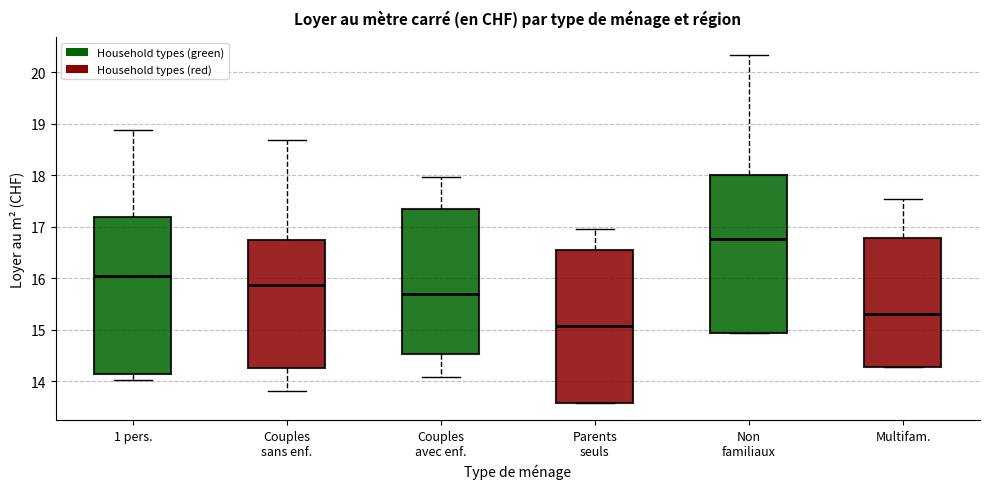

Where is the lower edge of the box for Multifam. on the y-axis? The values are not printed on the chart, so give them approximately, as read against the axis.

14.3